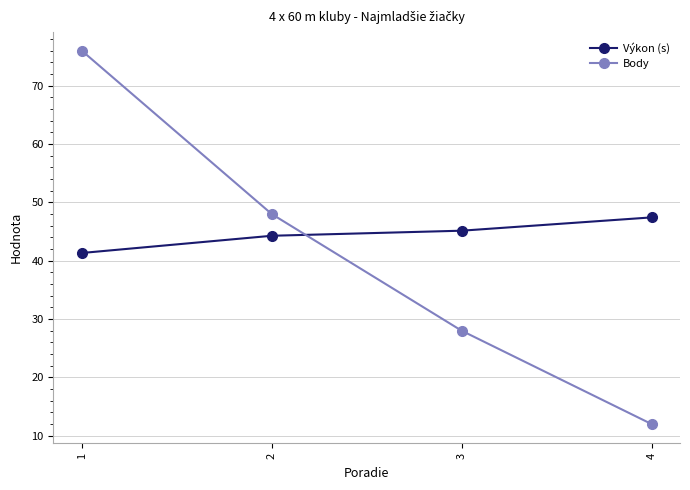

At 2, list the series in order from smallest to largest.

Výkon (s), Body